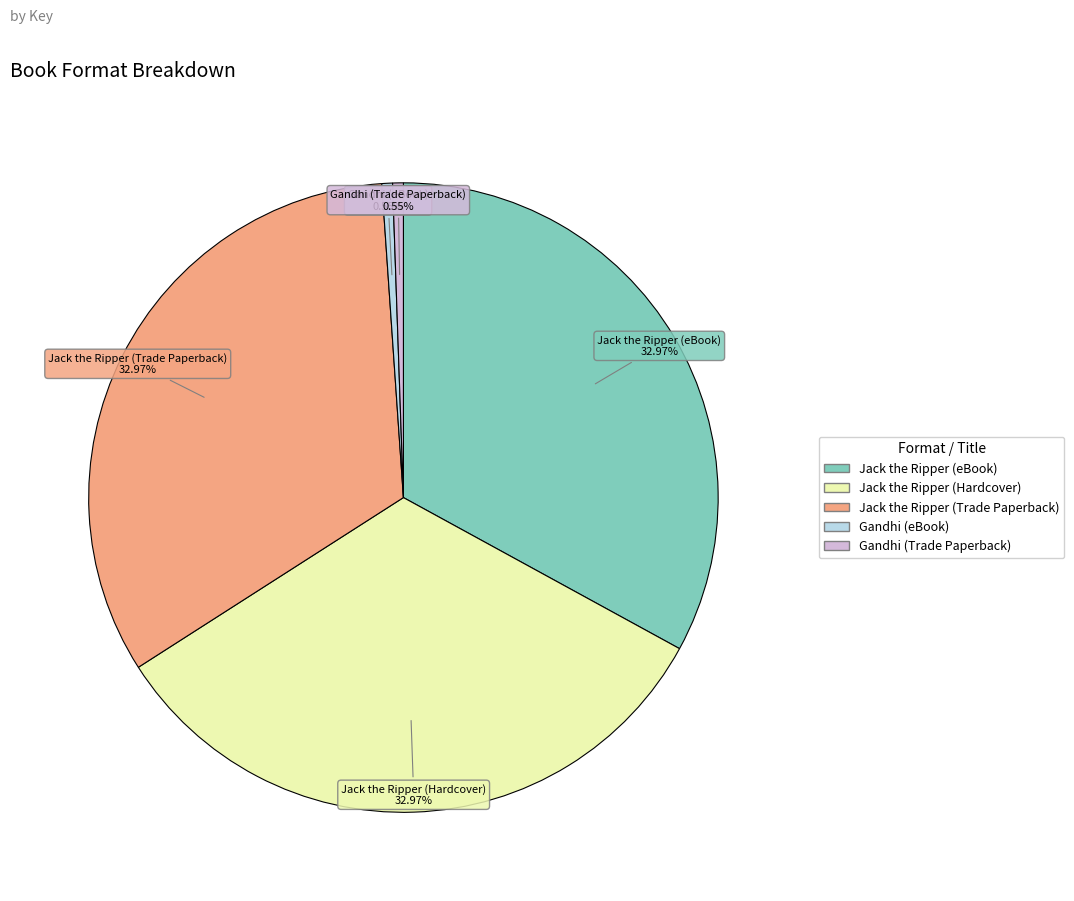

Does any single category account for the majority?

No